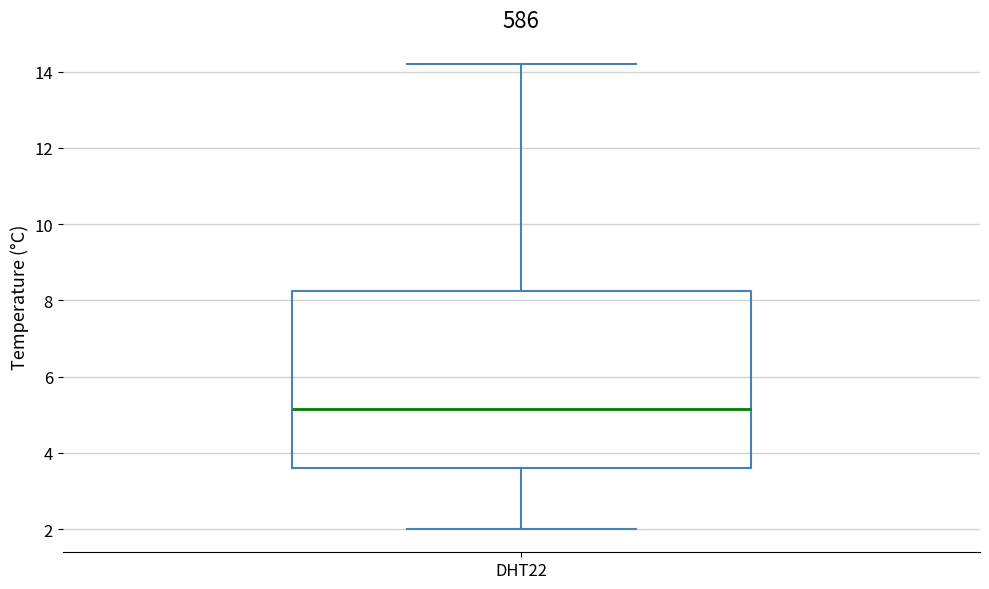

Read this box plot against the y-axis: the position of the median line, the range covered by the box, and the ends of both whiskers. The values are not printed on the chart, so give them approximately, as read against the axis.

median 5.2, box 3.6 to 8.2, whiskers 2.0 to 14.2